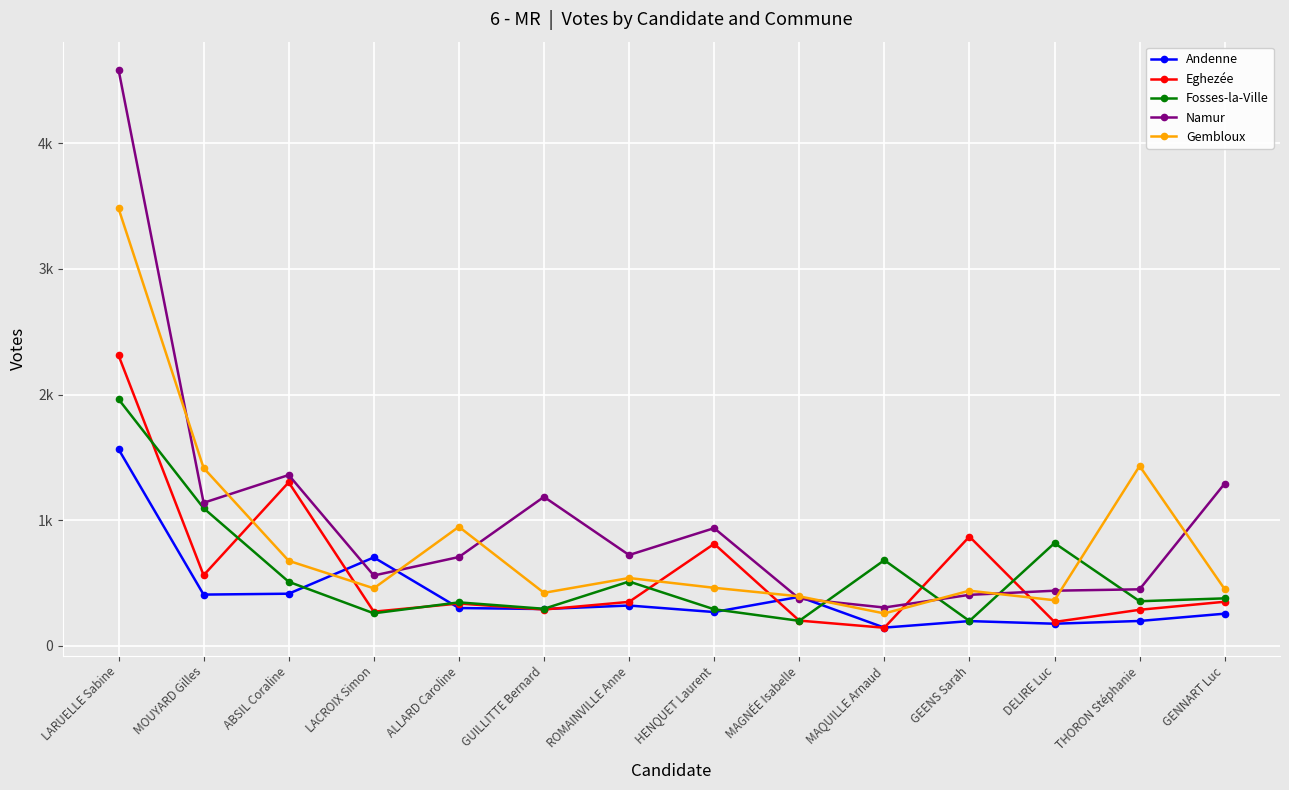

What is the spread (max minus min) of values at ALLARD Caroline?

647